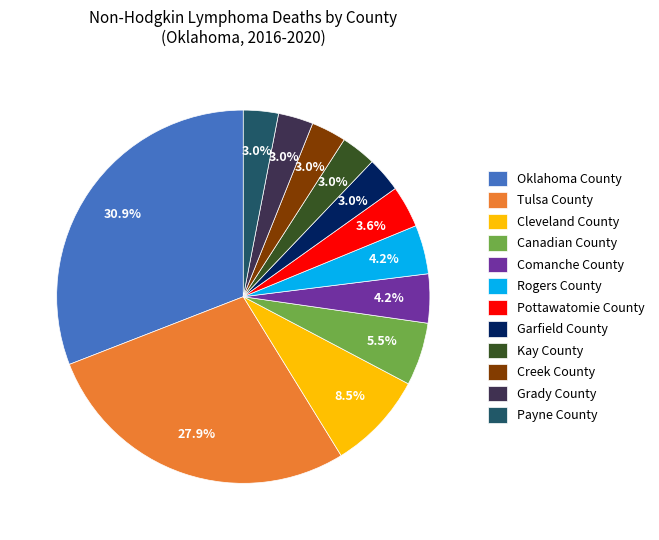

Does any single category account for the majority?

No